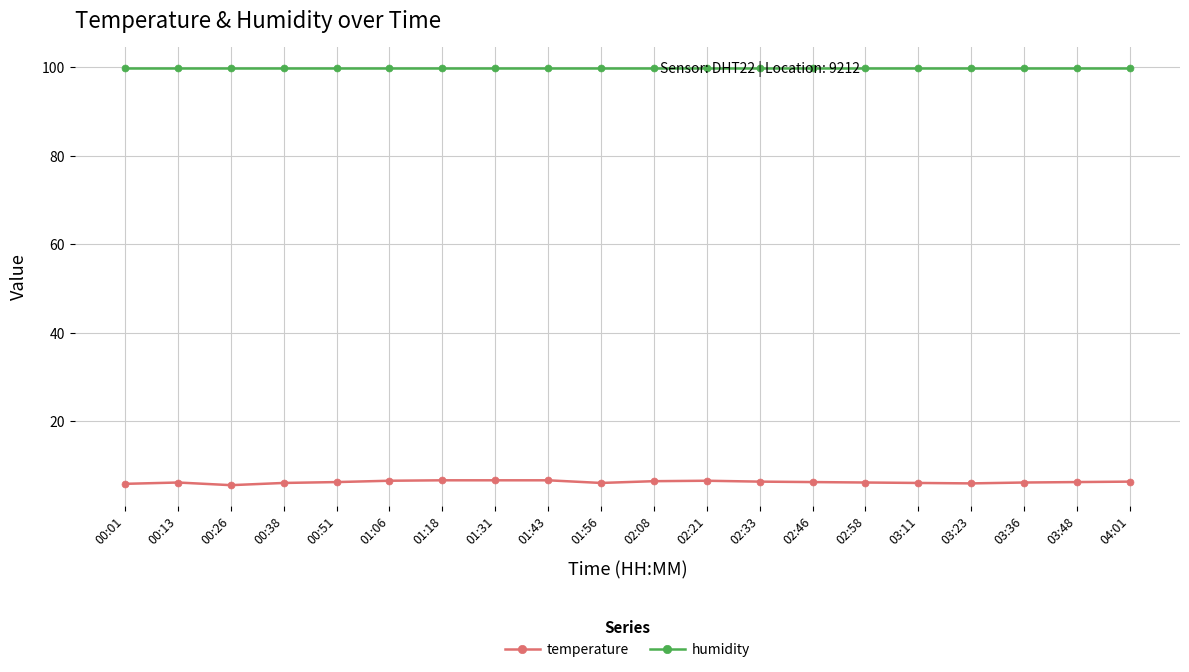

Does the chart display data point markers on the line(s)?

Yes